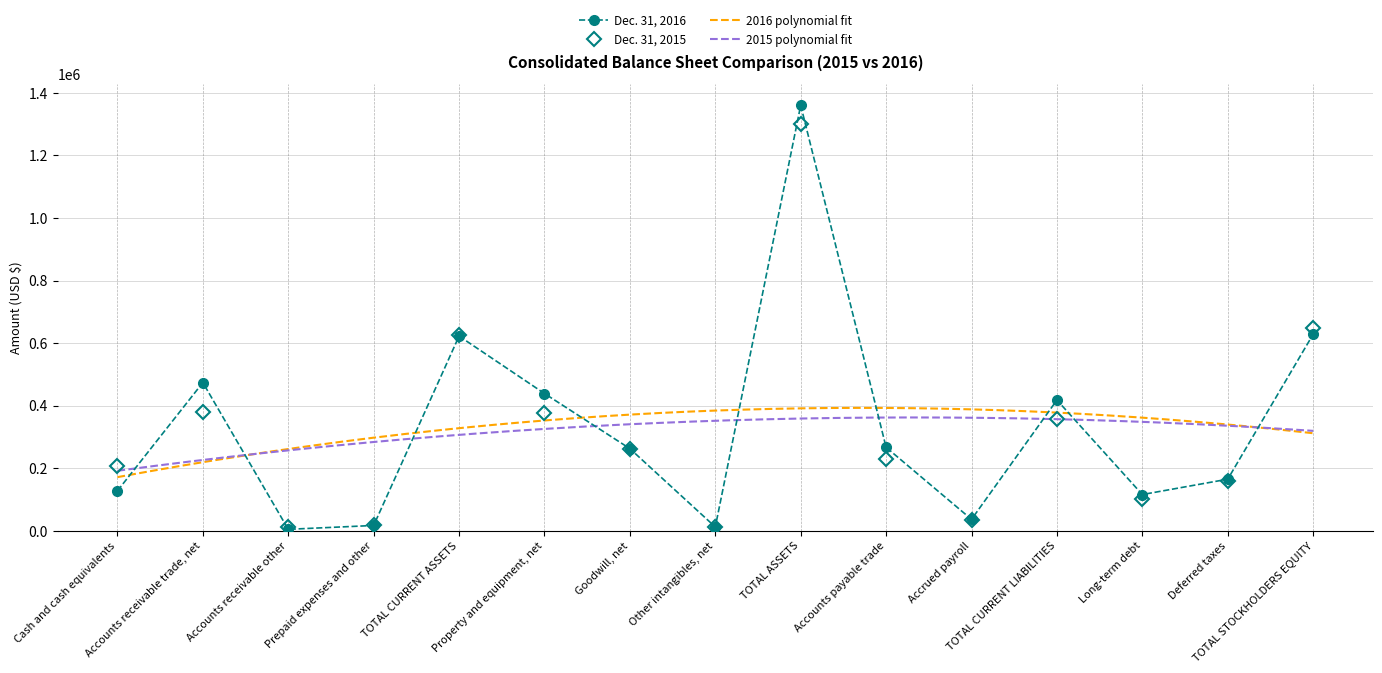

Where do Dec. 31, 2015 and Dec. 31, 2016 first cross each other?

Cash and cash equivalents and Accounts receivable trade, net